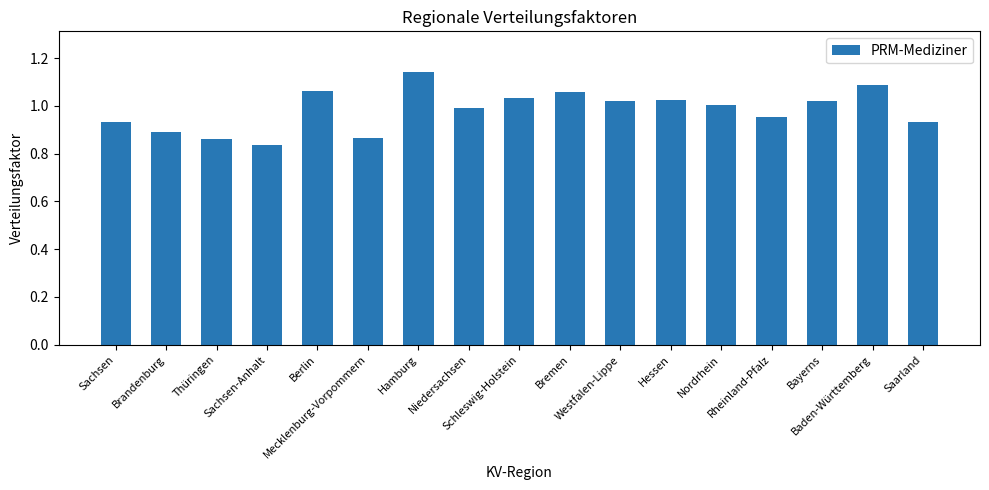

What is the minimum value shown in the chart?

0.8